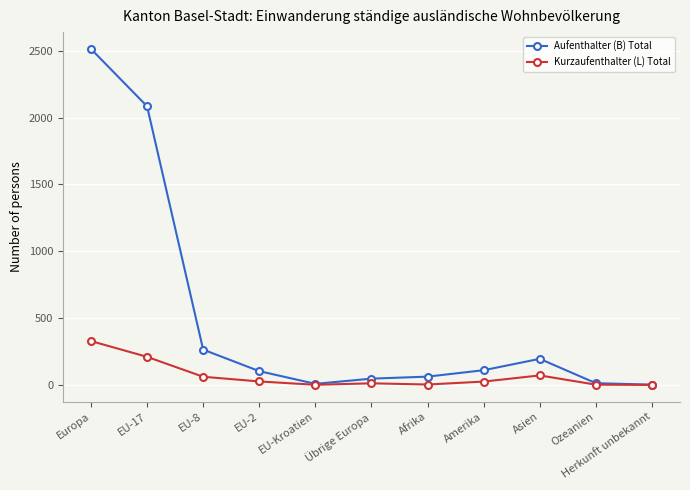

Which series has the widest spread of values?

Aufenthalter (B) Total